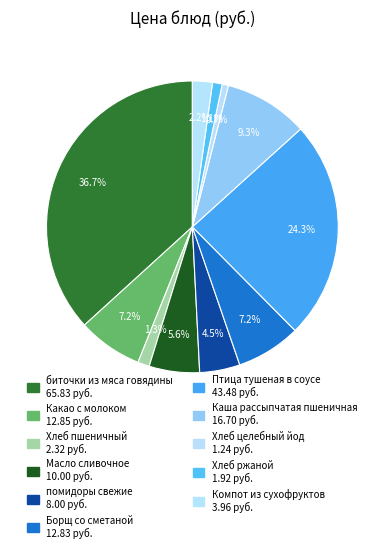

What percentage is the Каша рассыпчатая пшеничная slice, to the nearest percent?

9%